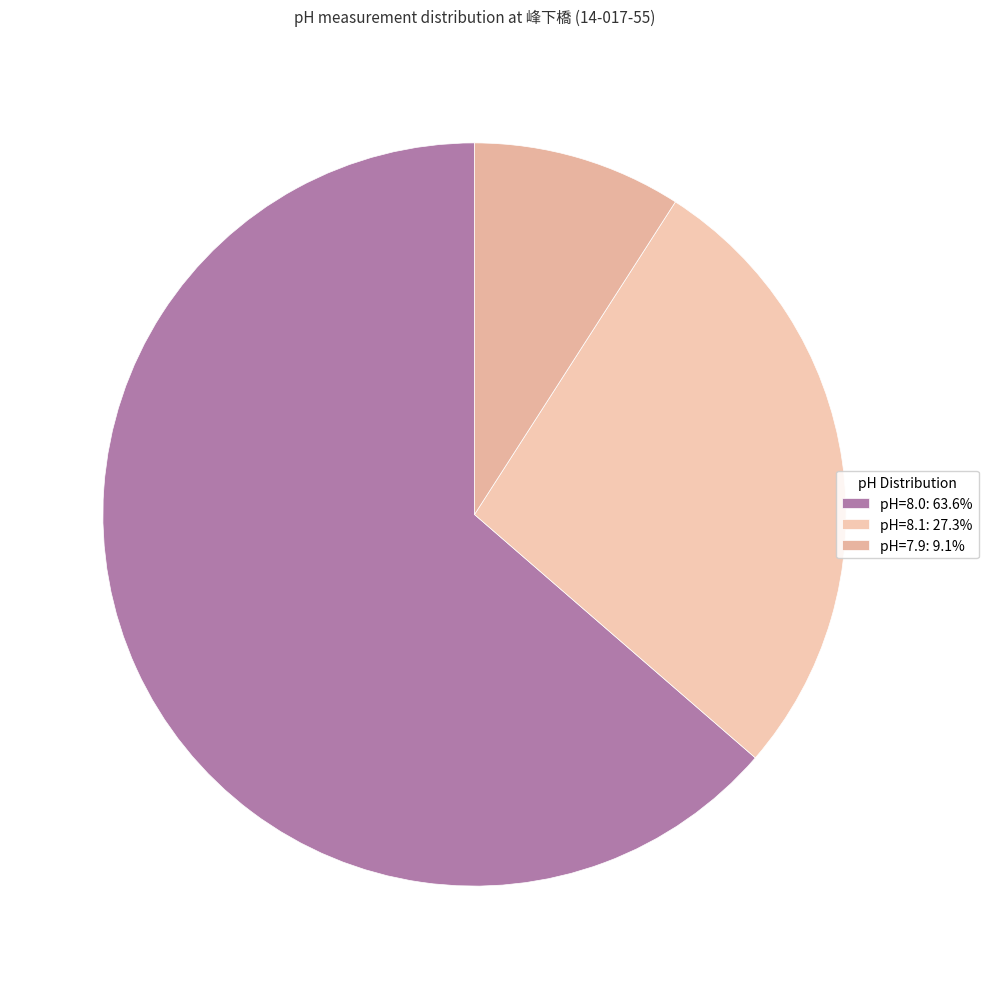

How many slices are in this pie chart?

3